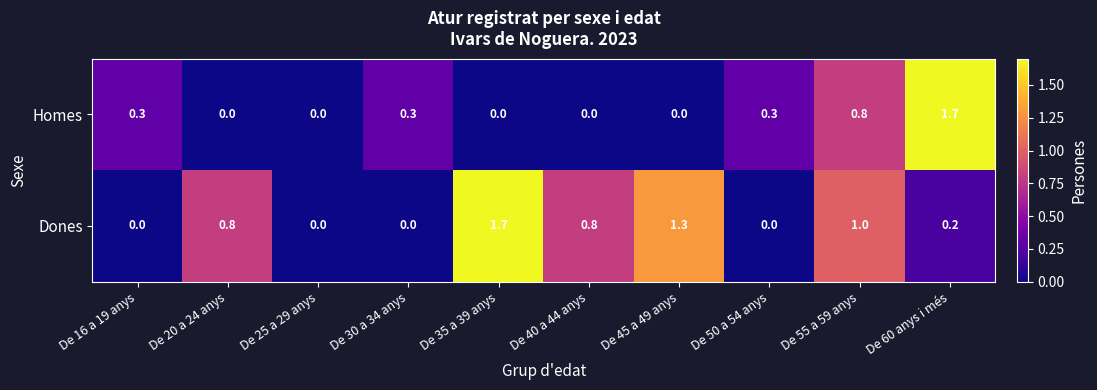

Read the Dones value at De 40 a 44 anys.

0.8